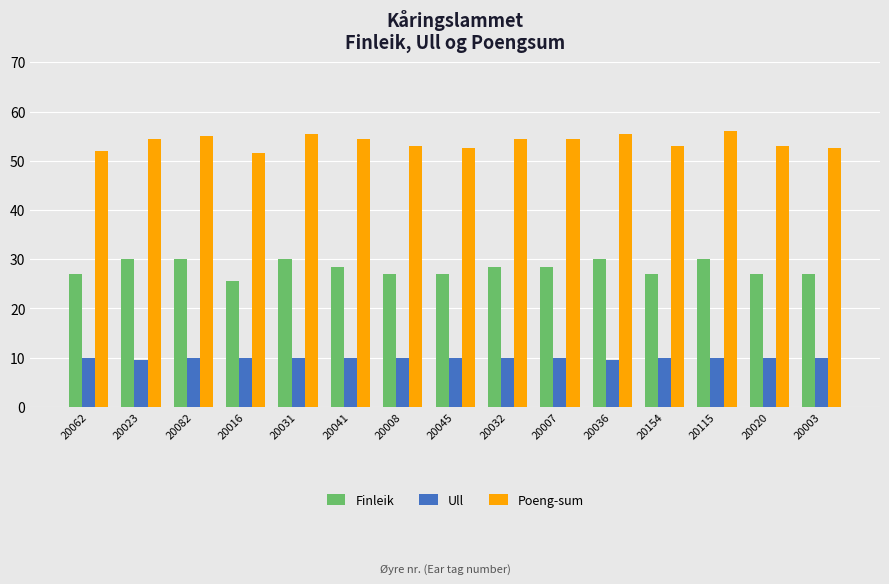

What is the difference between the highest and lowest values at 20023?

45.0